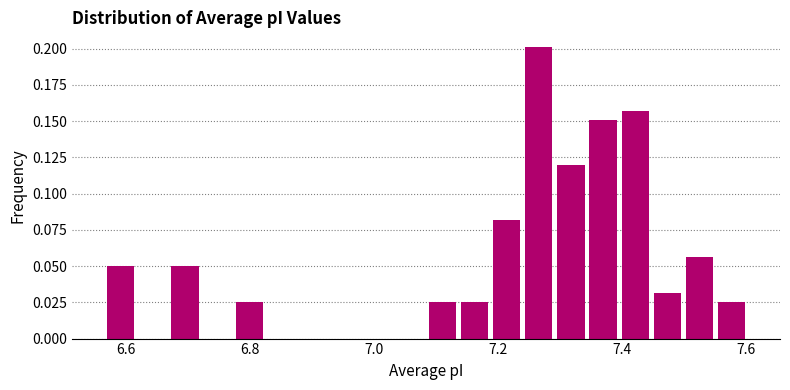

Read against the x-axis, roughly where is the centre of the tallest bar?

7.26